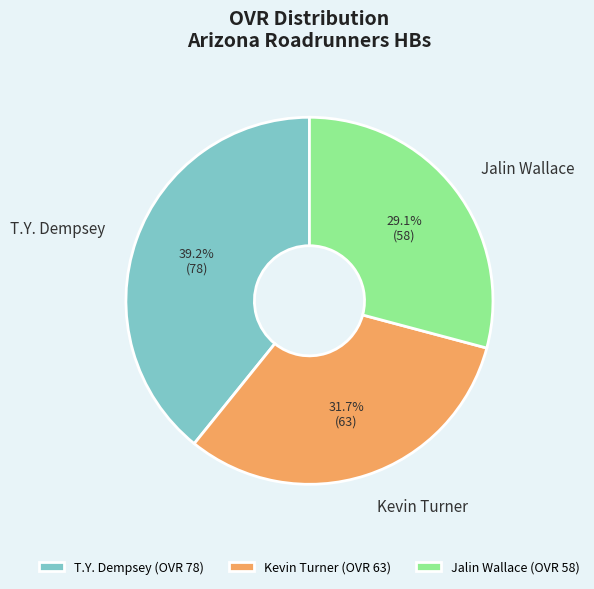

Which category has the biggest portion of the pie?

T.Y. Dempsey